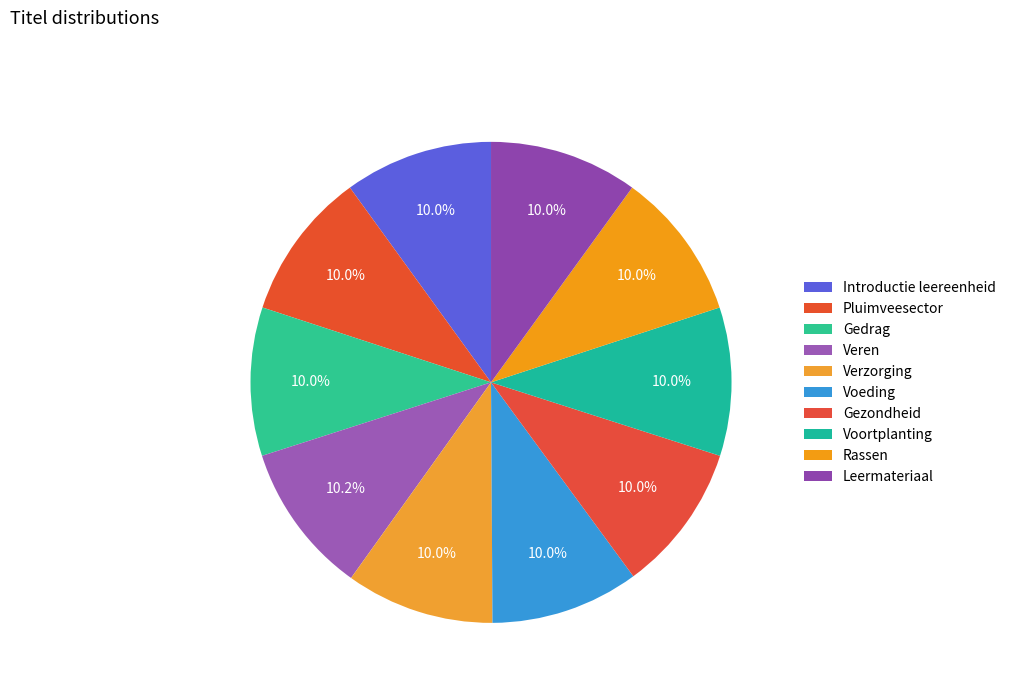

Does Pluimveesector represent more than half of the total?

No